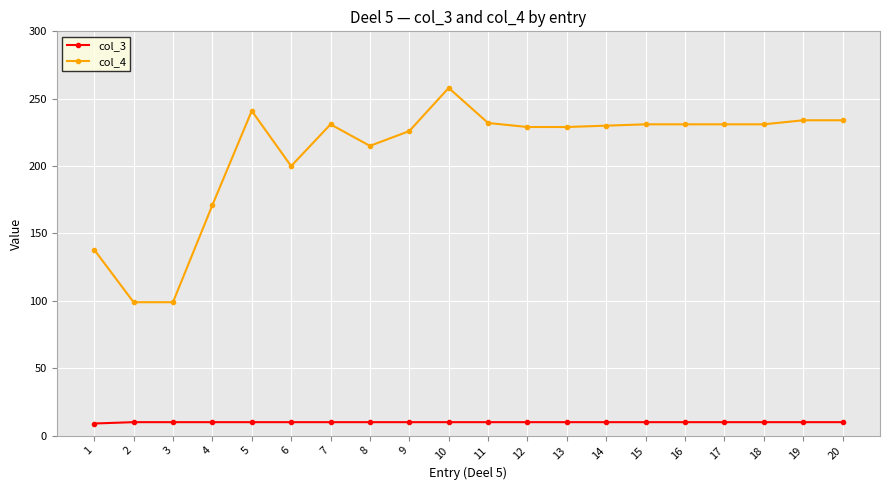

Count the number of categories in the chart.

20